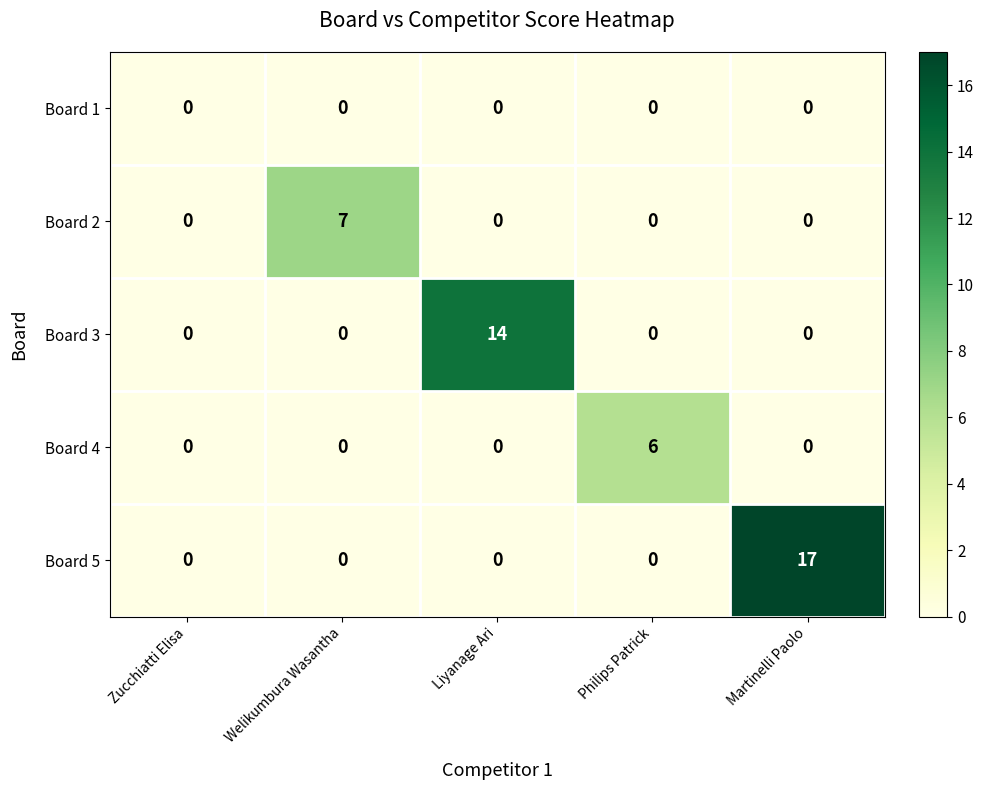

True or false: Board 5 has a value of 0 at Philips Patrick.

True